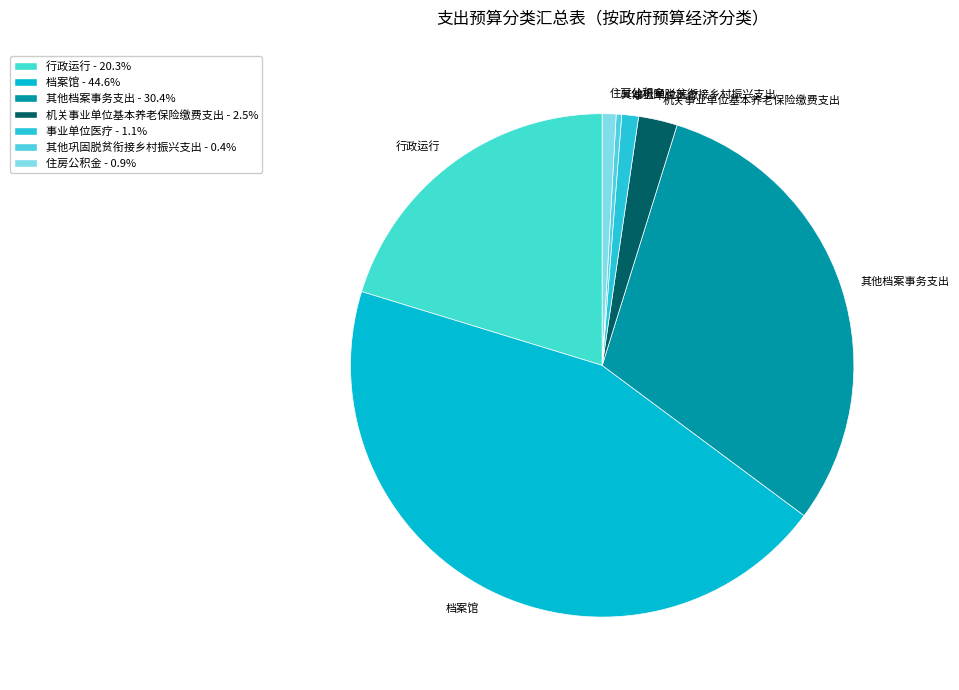

Count the number of slices in the pie.

7